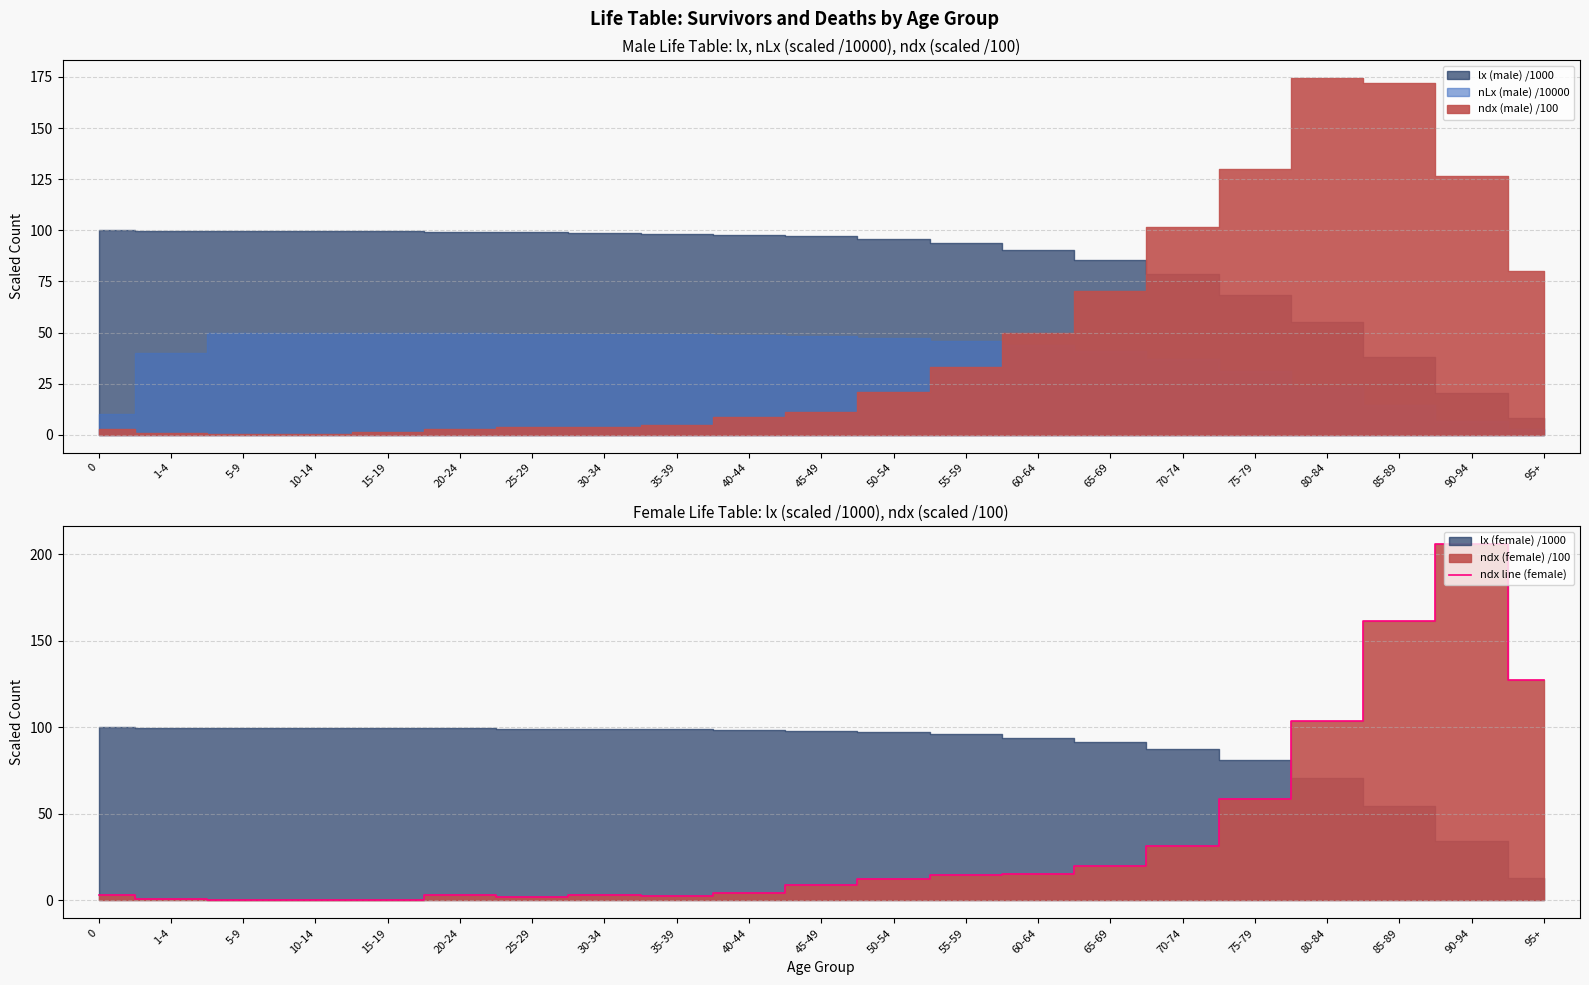

True or false: there are more than 2 points higher than both neighbors.

True